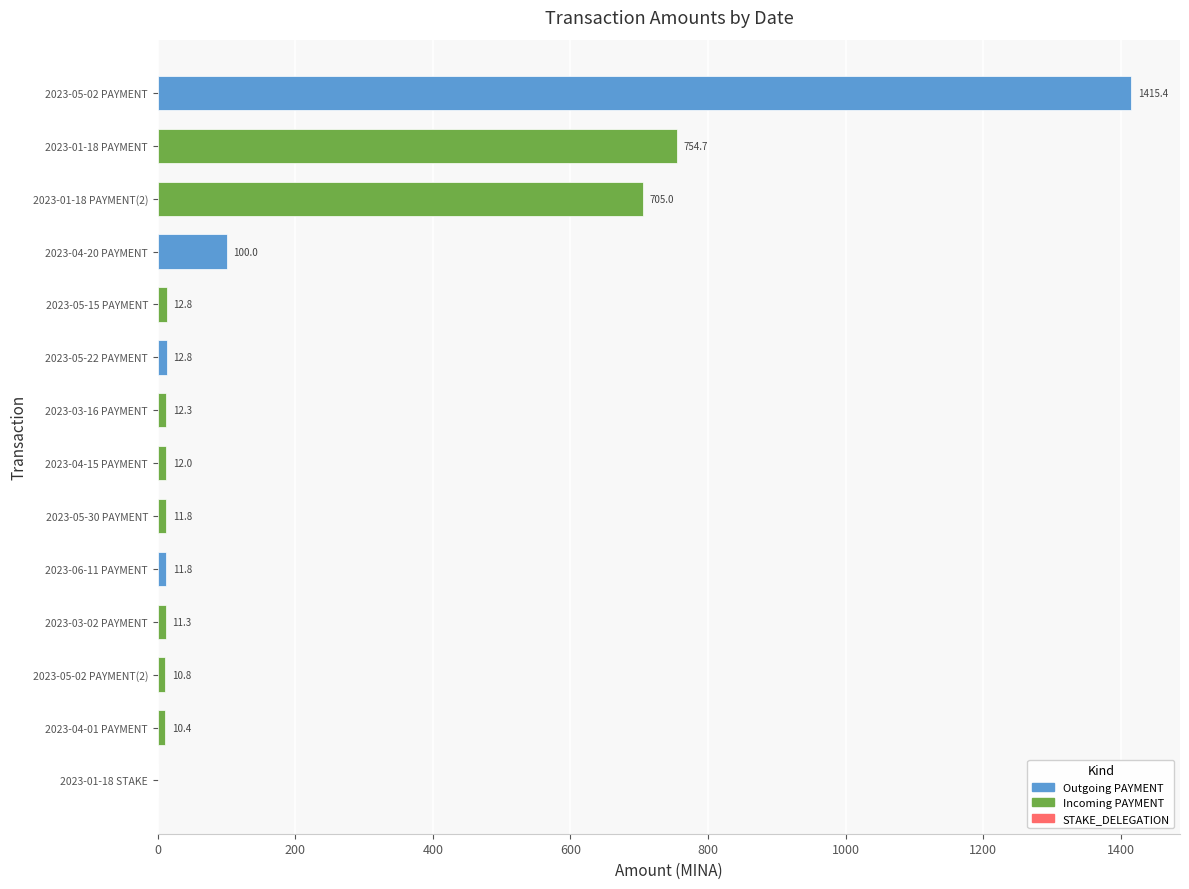

Reading top to bottom, extract all data points from this chart.

2023-05-02 PAYMENT=1415.4	2023-01-18 PAYMENT=754.7	2023-01-18 PAYMENT(2)=705.0	2023-04-20 PAYMENT=100.0	2023-05-15 PAYMENT=12.8	2023-05-22 PAYMENT=12.8	2023-03-16 PAYMENT=12.3	2023-04-15 PAYMENT=12.0	2023-05-30 PAYMENT=11.8	2023-06-11 PAYMENT=11.8	2023-03-02 PAYMENT=11.3	2023-05-02 PAYMENT(2)=10.8	2023-04-01 PAYMENT=10.4	2023-01-18 STAKE=0.0